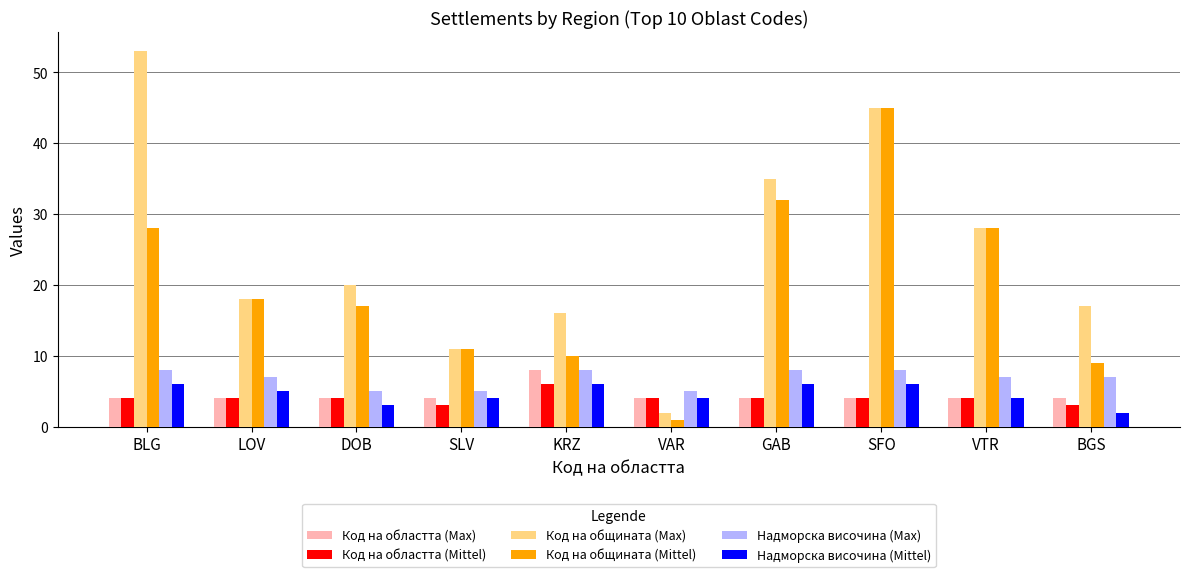

What is the value of the Код на областта (Max) bar at the 8th from the left?

4